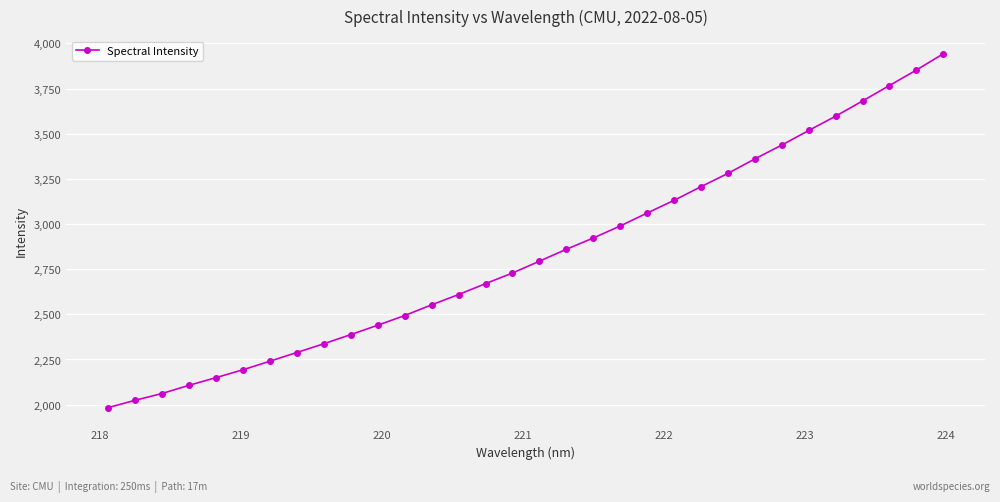

True or false: the data has more than 2 interior local peaks.

False